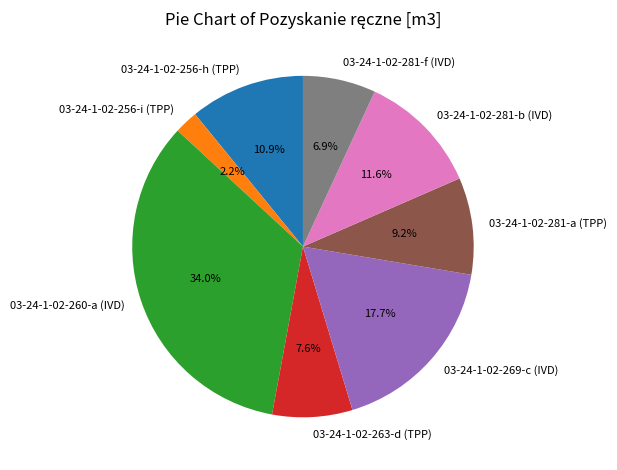

What is the smallest slice in the pie chart?

03-24-1-02-256-i (TPP)